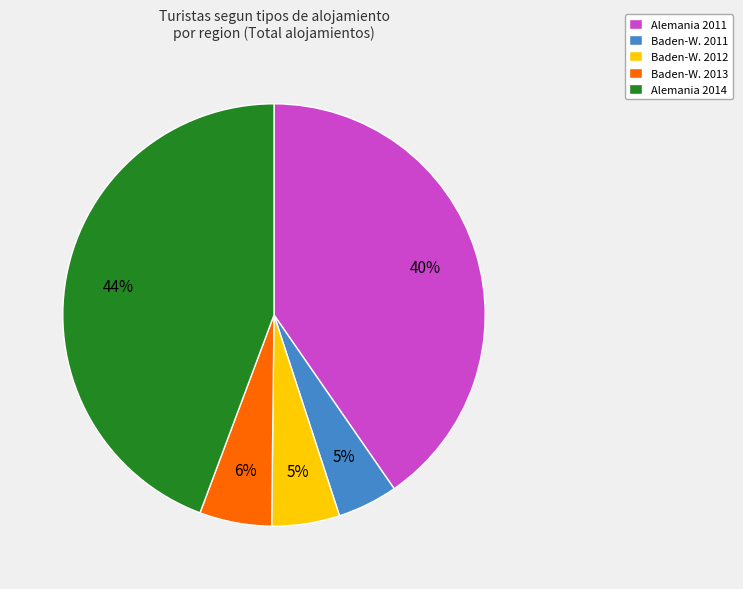

What percentage is the Alemania 2014 slice, to the nearest percent?

44%